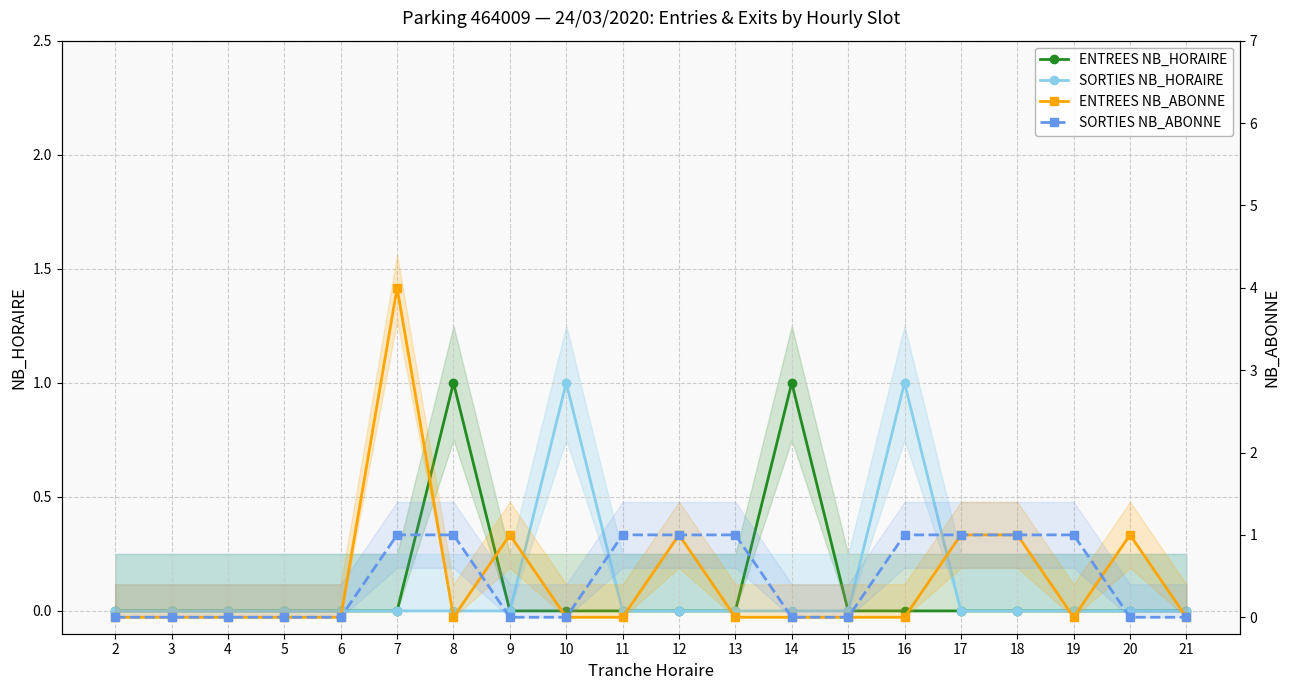

Which series has the widest spread of values?

ENTREES NB_ABONNE